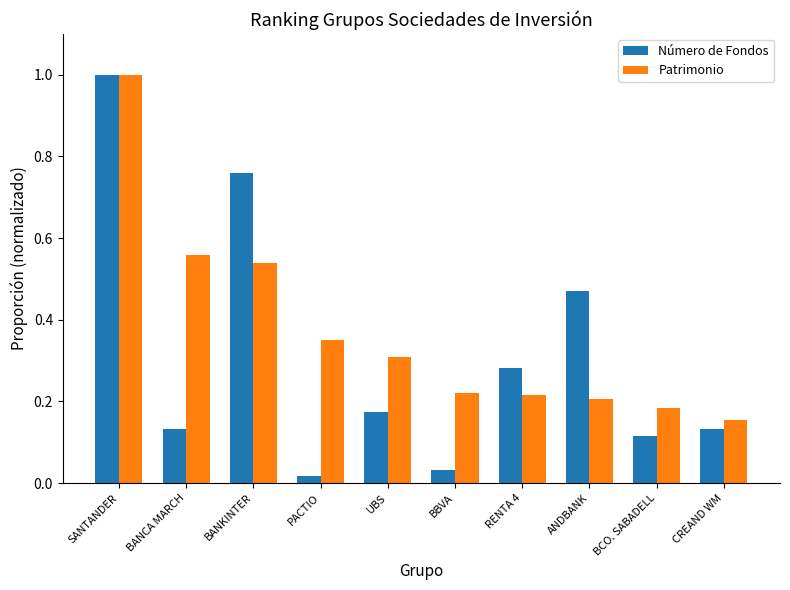

Which label corresponds to the largest value in the chart?

SANTANDER